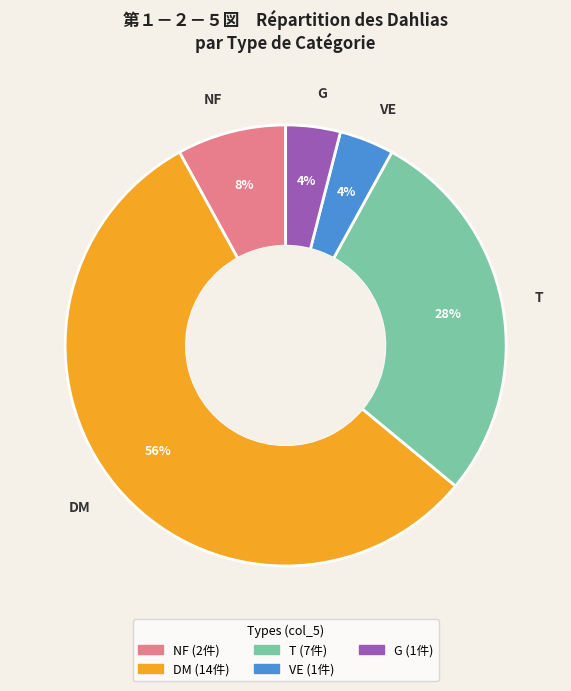

How many segments does this pie chart have?

5